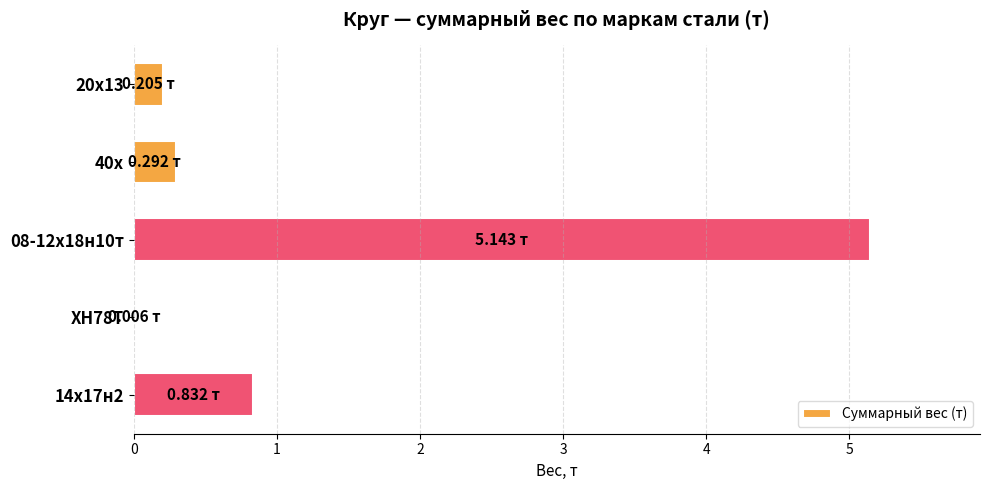

Between 14х17н2 and 20х13, which is larger?

14х17н2